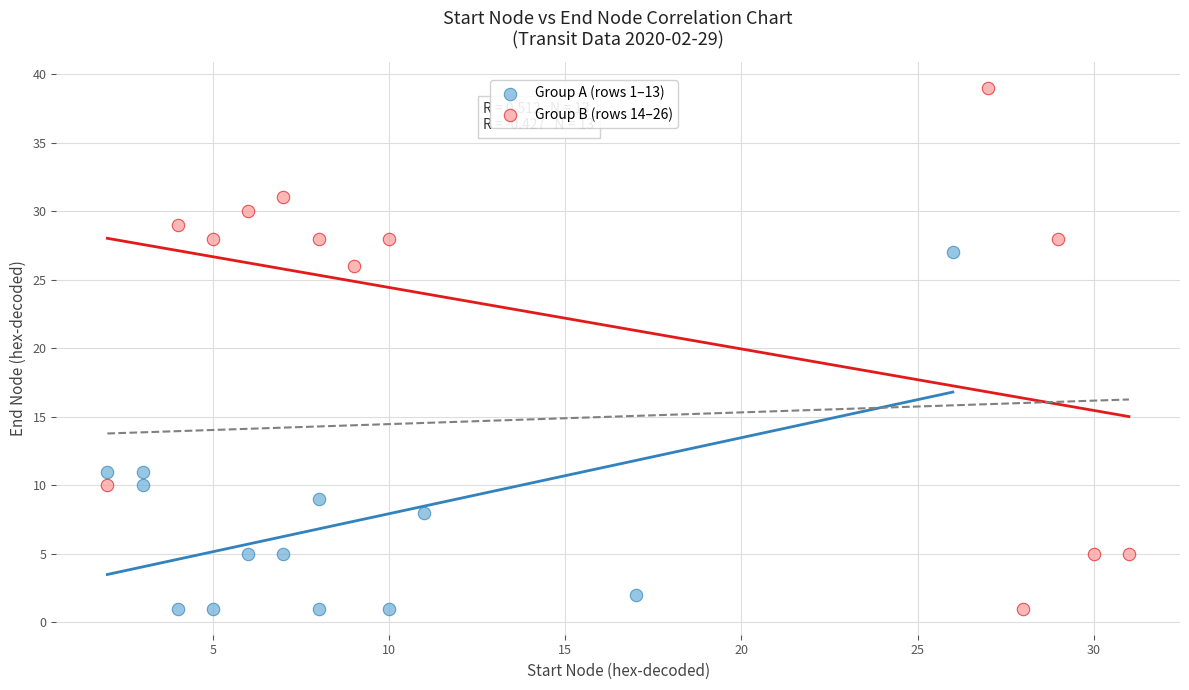

What are all the series names shown in the legend?

Group A (rows 1–13), Group B (rows 14–26)